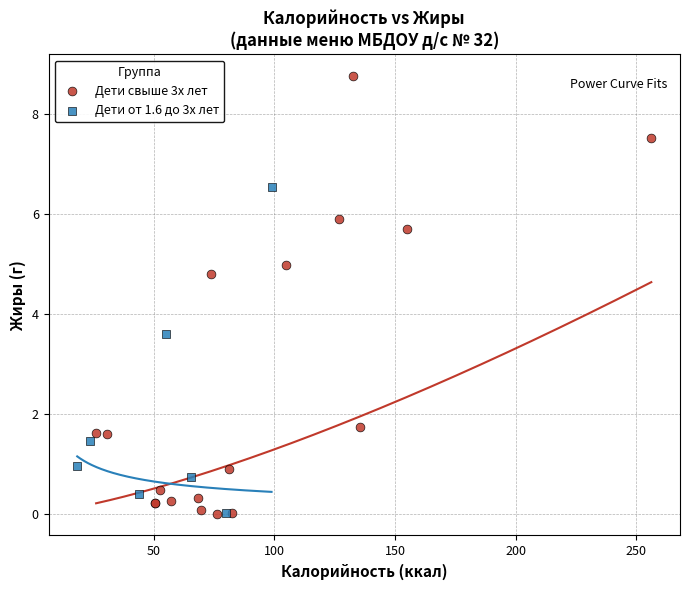

Which series has the widest spread of Y values?

Дети свыше 3х лет